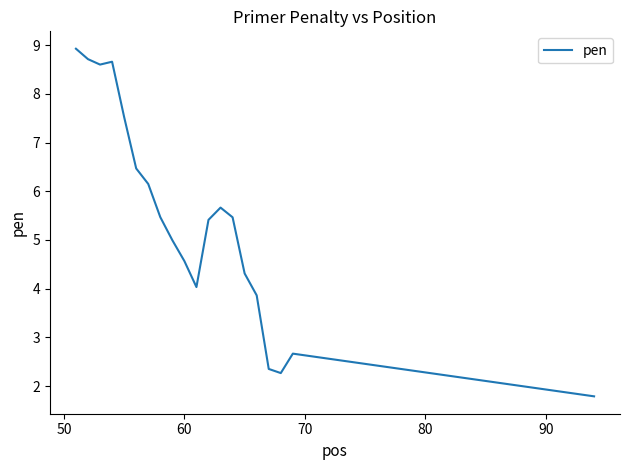

What is the difference between the maximum and minimum values?

7.1